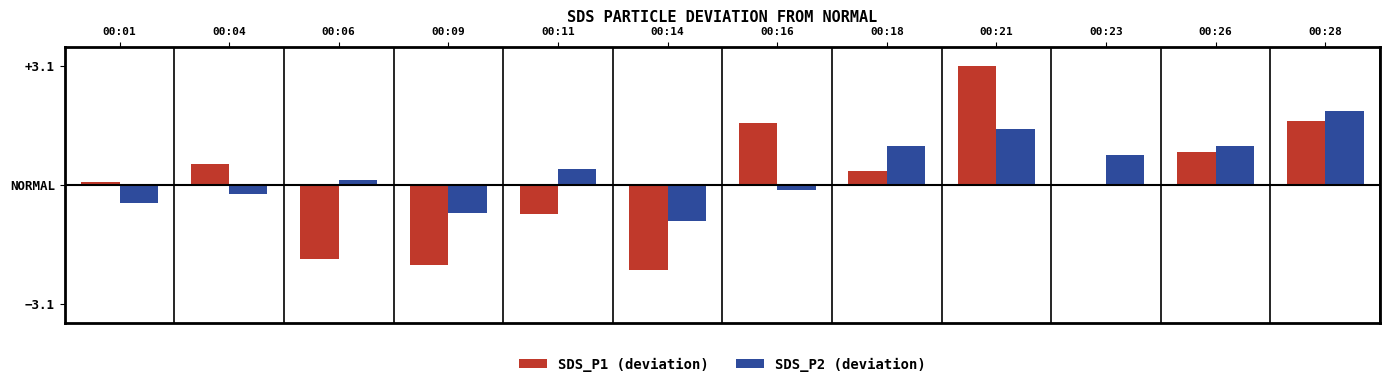

At which category is the sum across all series the highest?

00:21